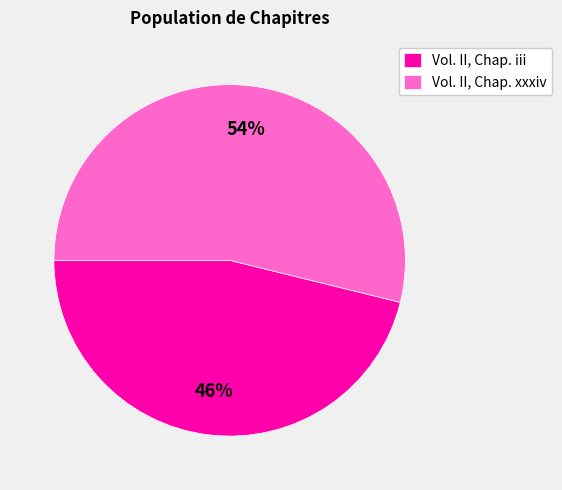

To the nearest percent, what portion does Vol. II, Chap. xxxiv represent?

54%